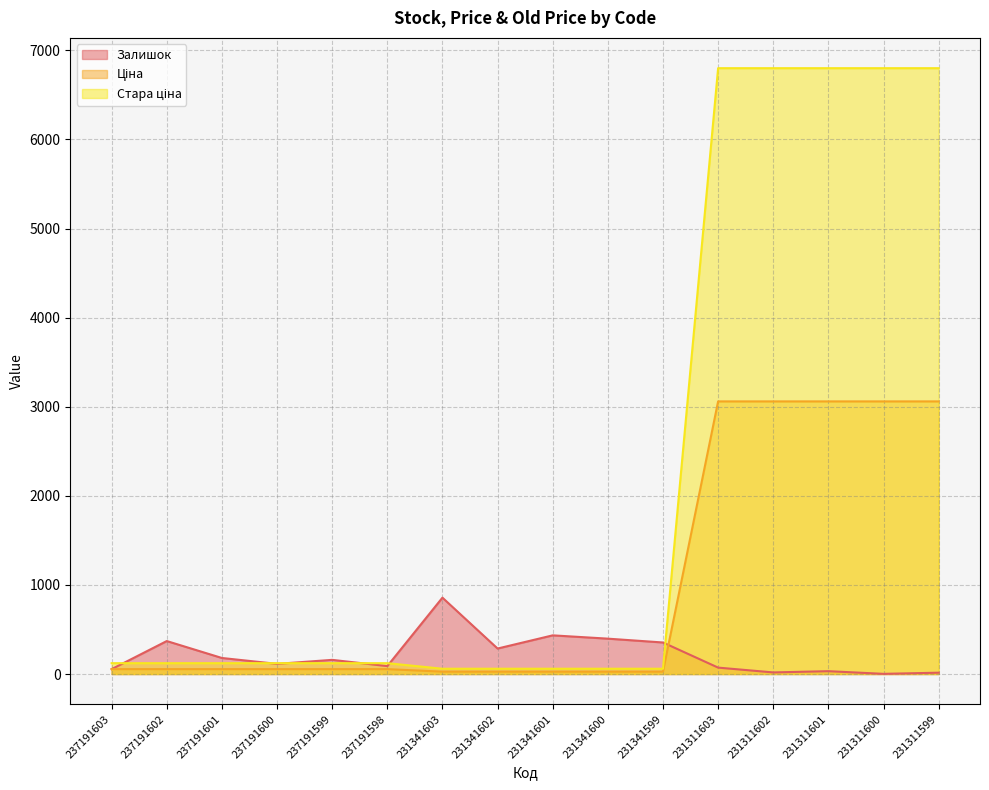

How many values in the Стара ціна series are below 121?

5